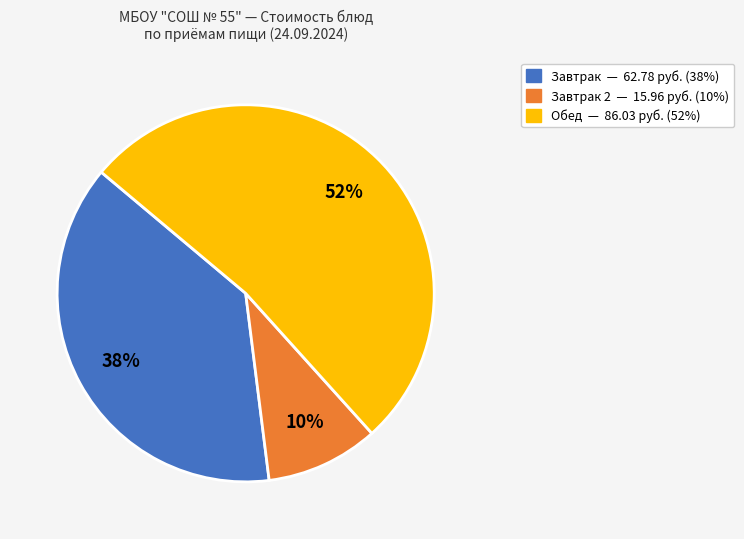

Is there a majority slice in this chart?

Yes